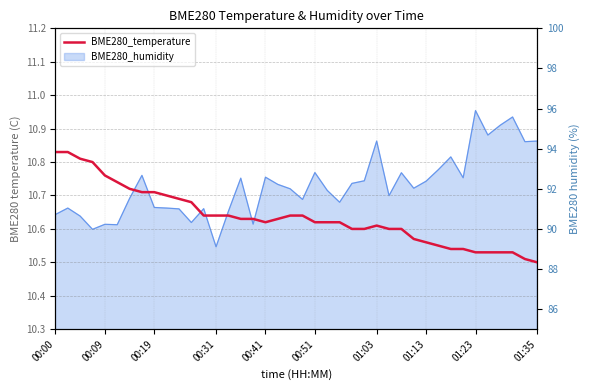

Where is the first local minimum?

00:41